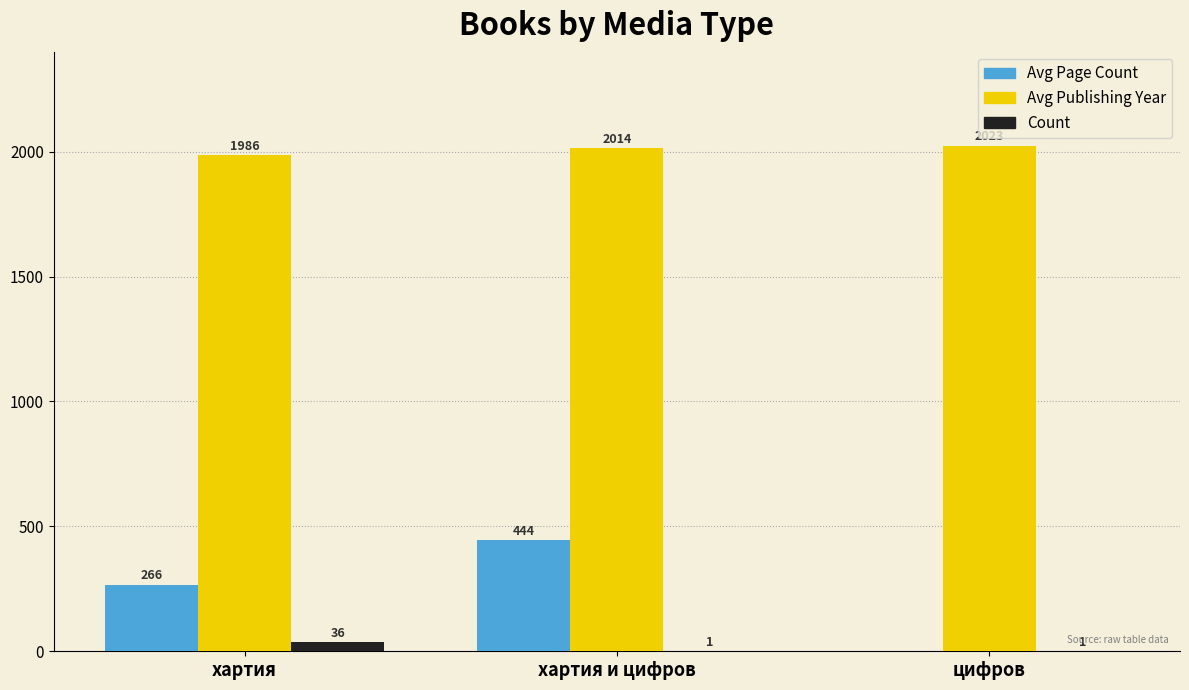

At which label is Avg Publishing Year closest to 2004?

хартия и цифров